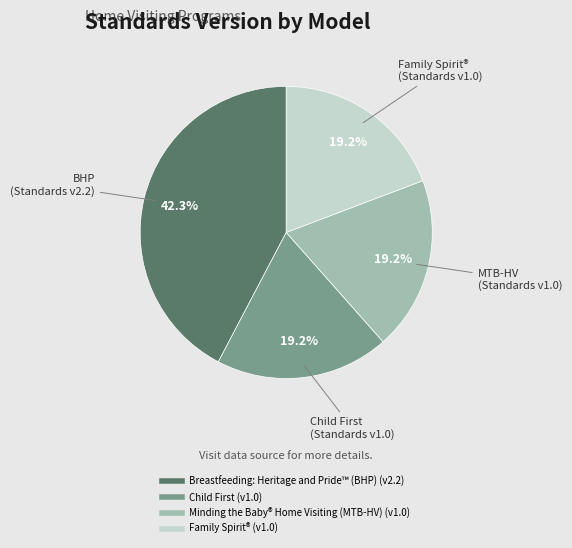

Is there any slice that represents more than half of the pie?

No